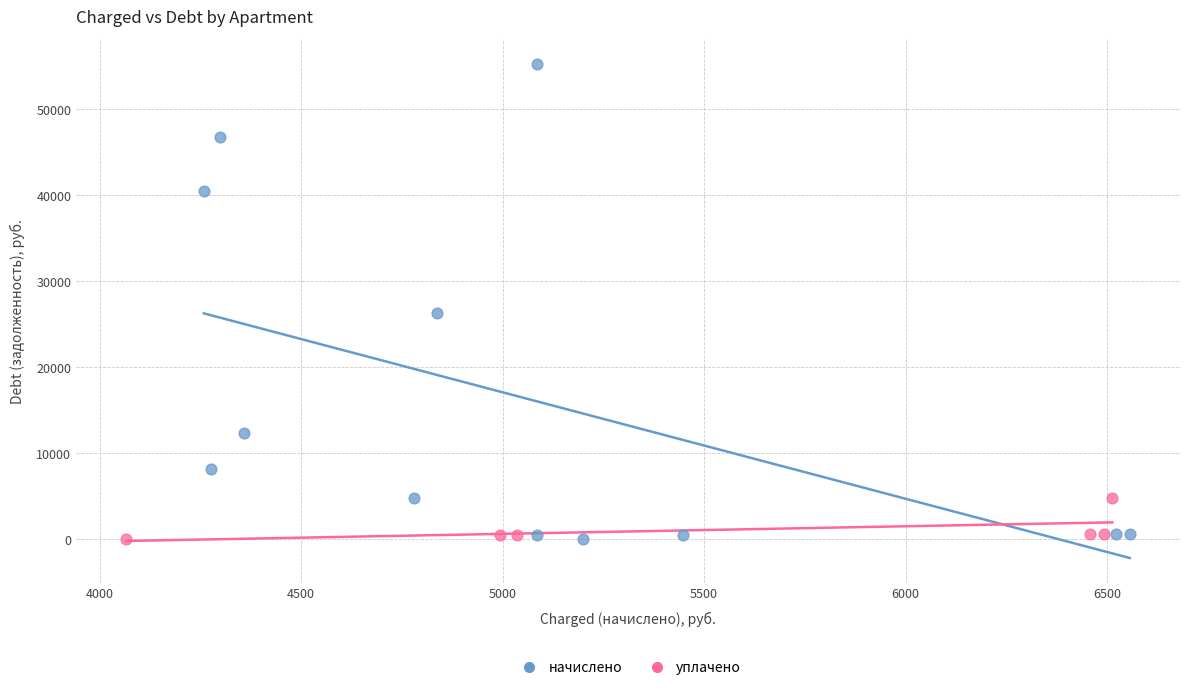

Which series contains the highest Y value?

начислено